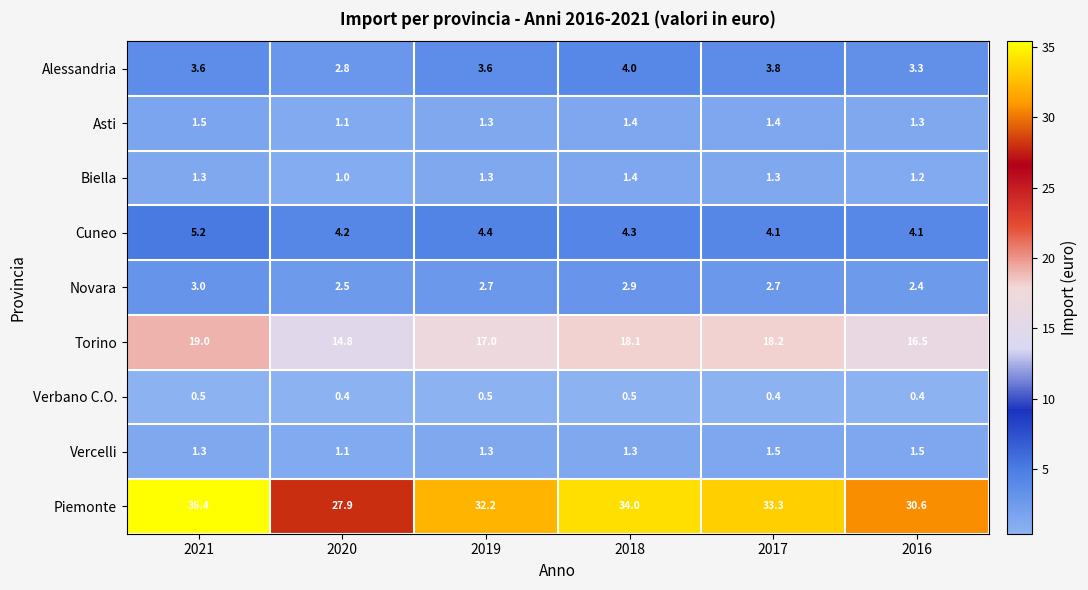

What is the difference between the second highest and second lowest values in the Cuneo series?

0.3